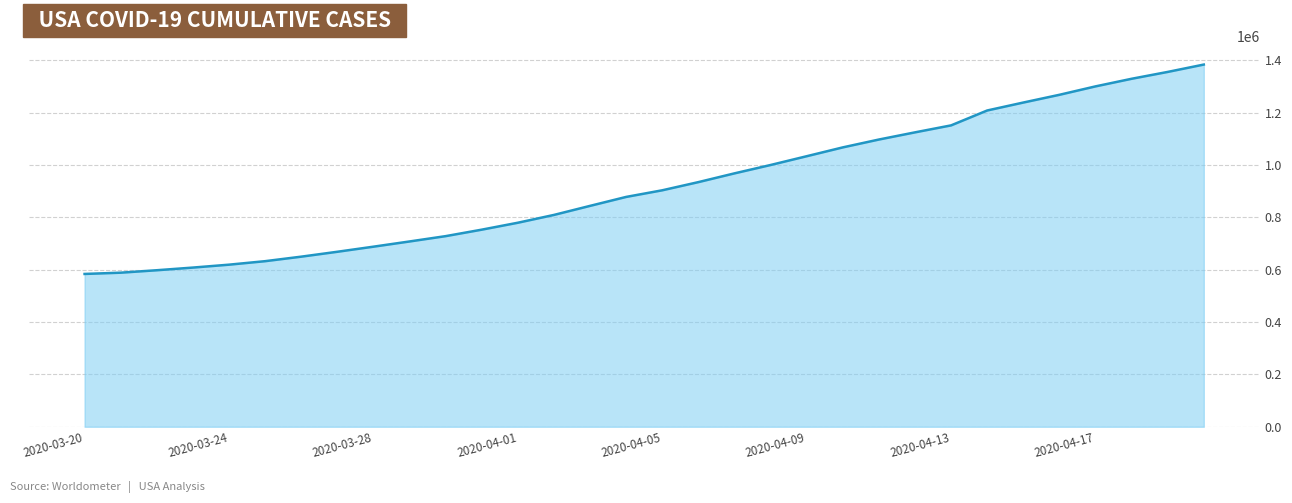

What is the smallest value displayed?

583767